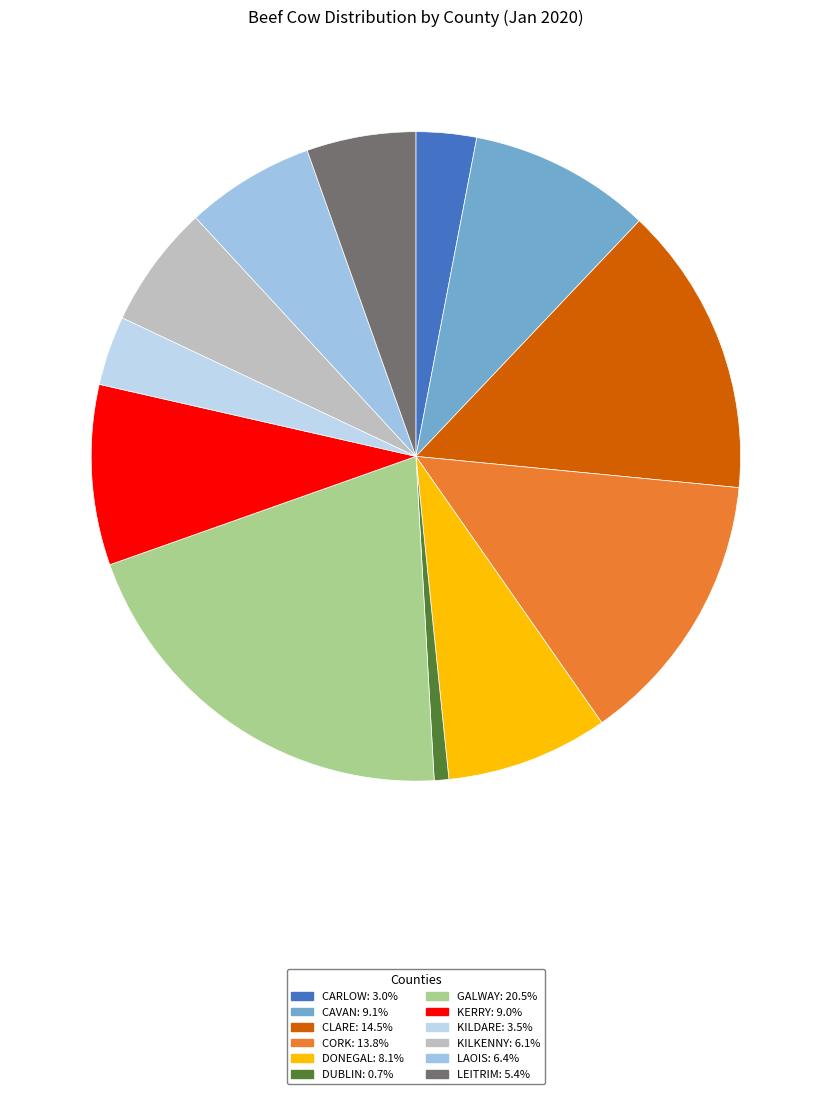

How many segments does this pie chart have?

12